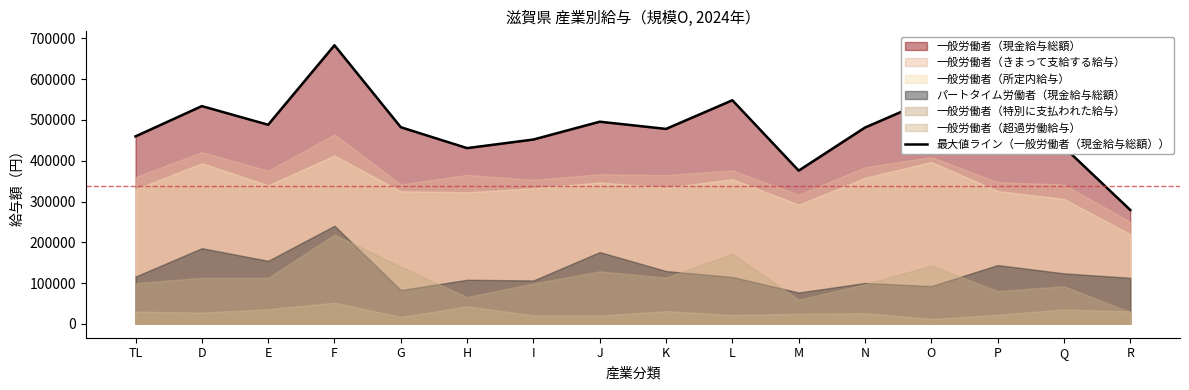

How many lines are shown in the chart?

1